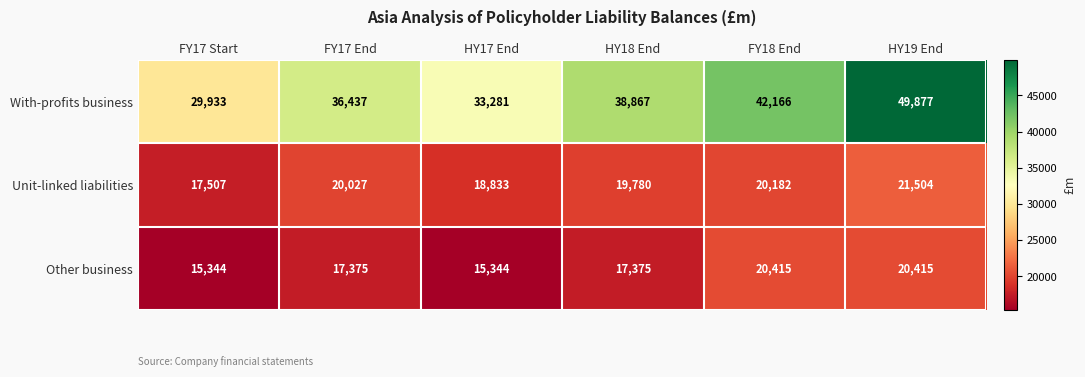

Which label corresponds to the largest value in the chart?

HY19 End